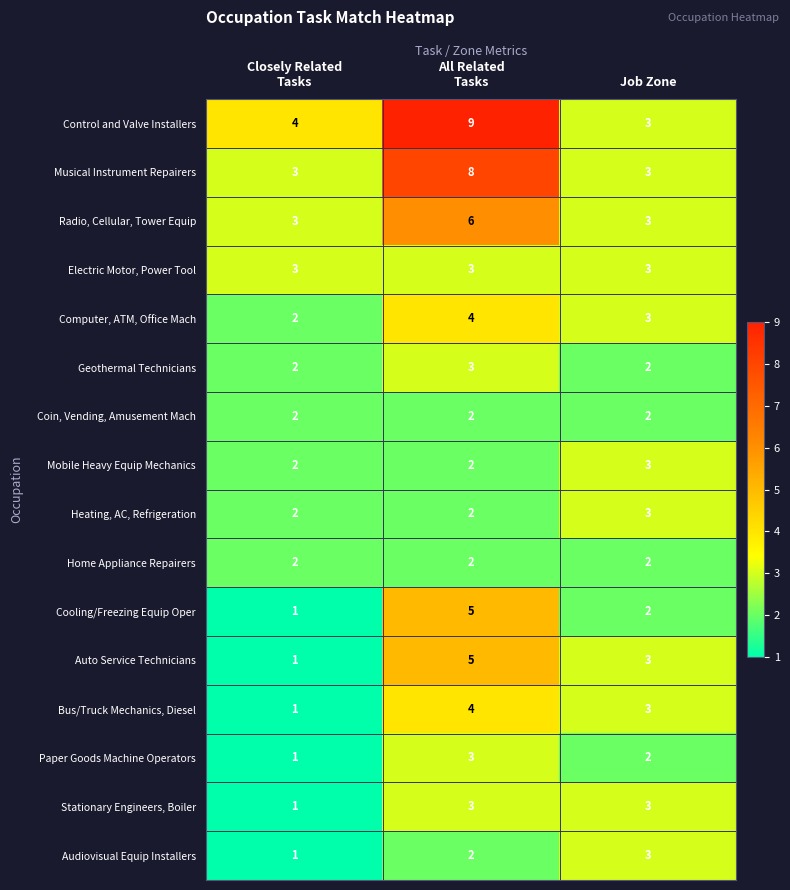

Which series has the largest range (max minus min)?

Control and Valve Installers